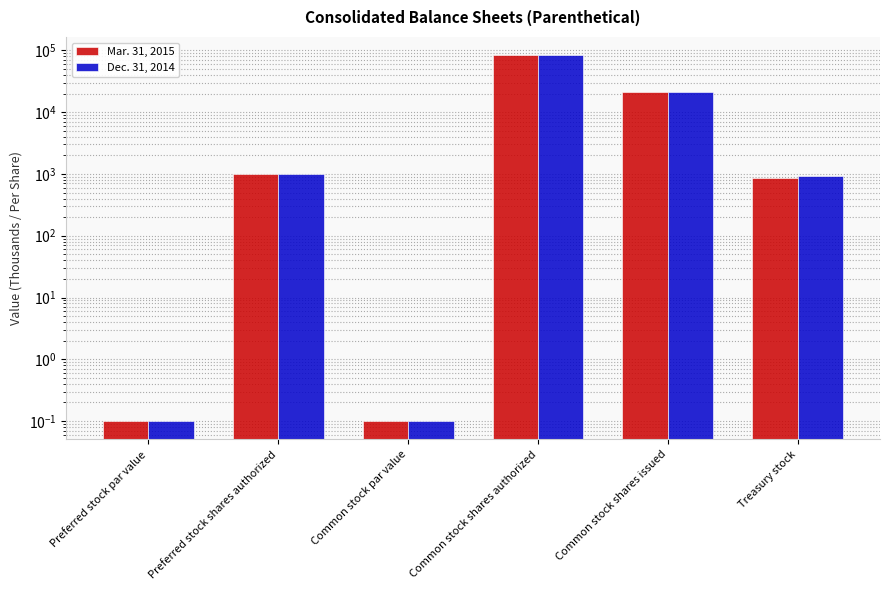

Where is Mar. 31, 2015 nearest to the value 41666?

Common stock shares issued